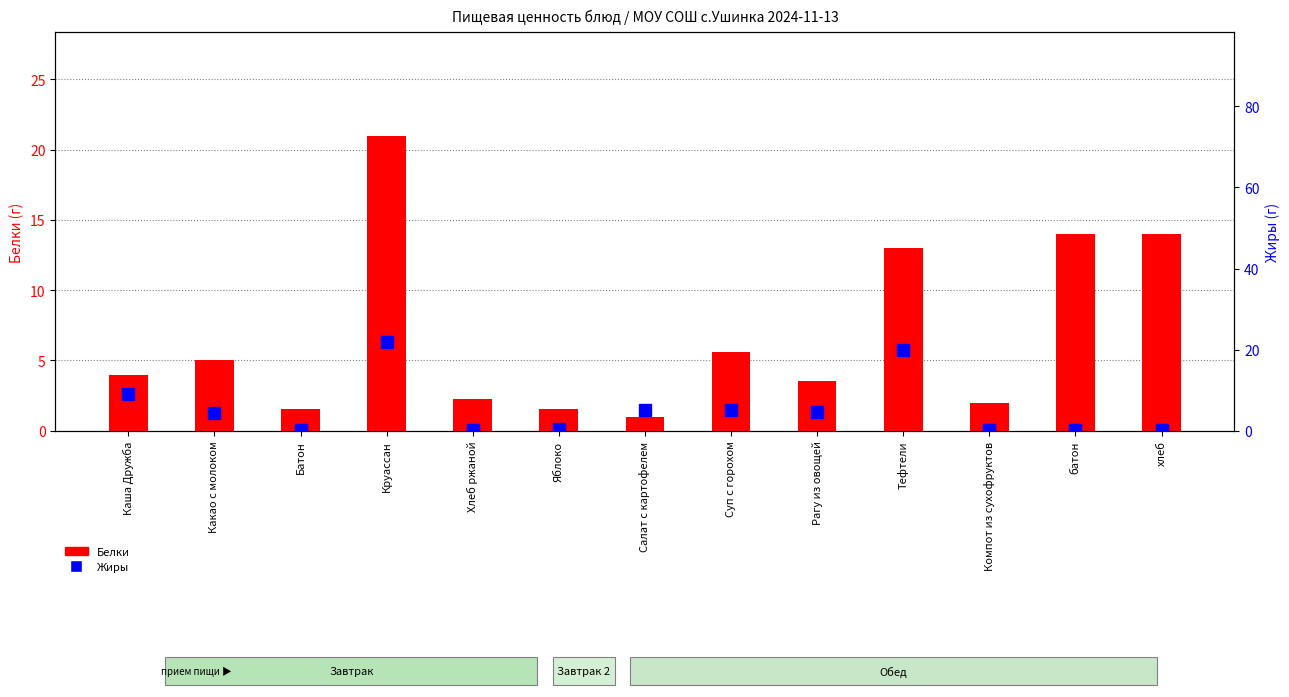

Does the chart contain any negative values?

No